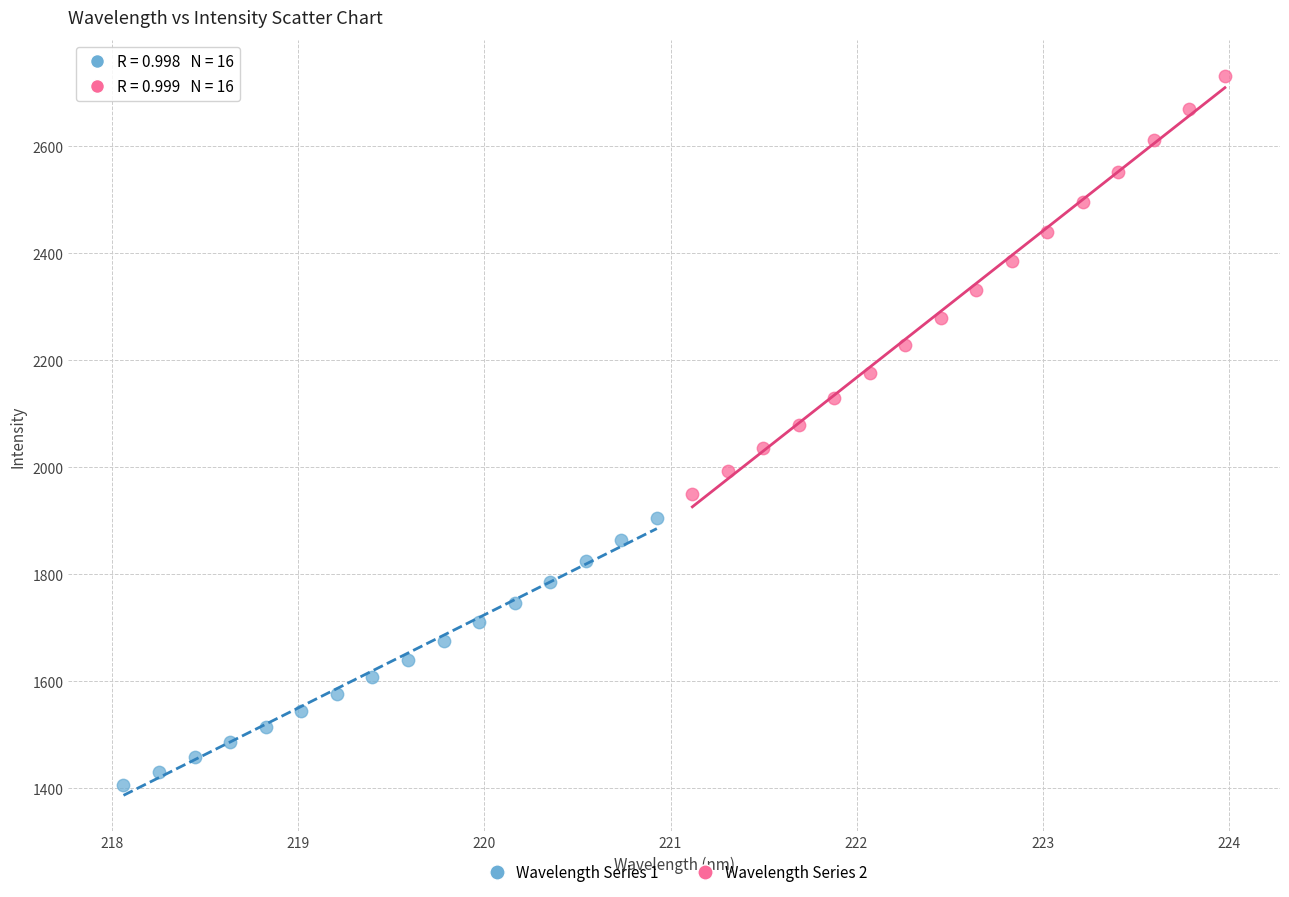

Which series contains the highest Y value?

Wavelength Series 2